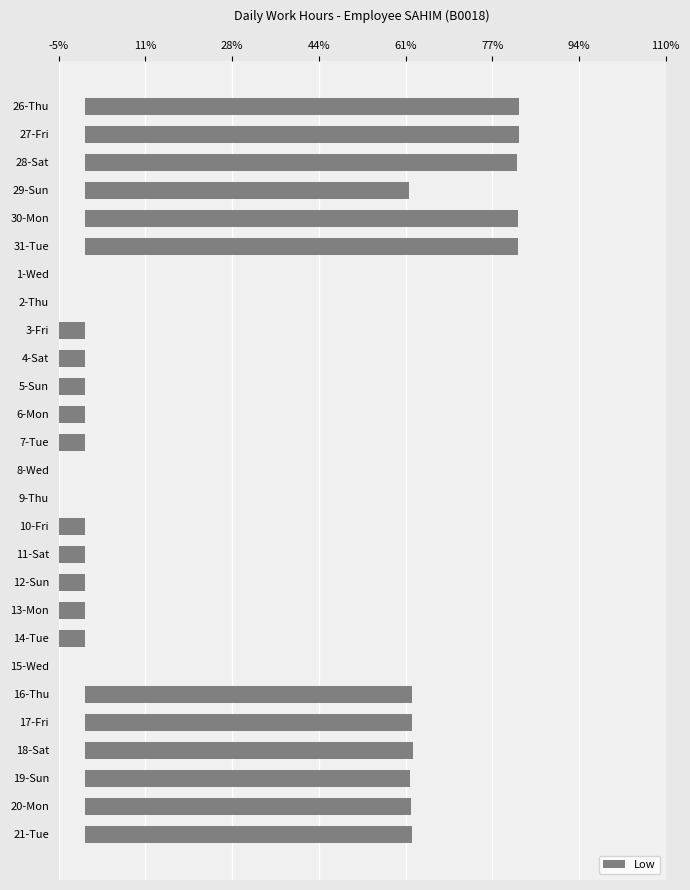

Reading left to right, extract all data points from this chart.

12.2	12.2	12.2	9.2	12.2	12.2	0.0	0.0	-11.8	-11.8	-14.8	-11.7	-14.9	0.0	0.0	-14.8	-14.8	-14.8	-14.8	-14.8	0.0	9.2	9.2	9.2	9.2	9.2	9.2